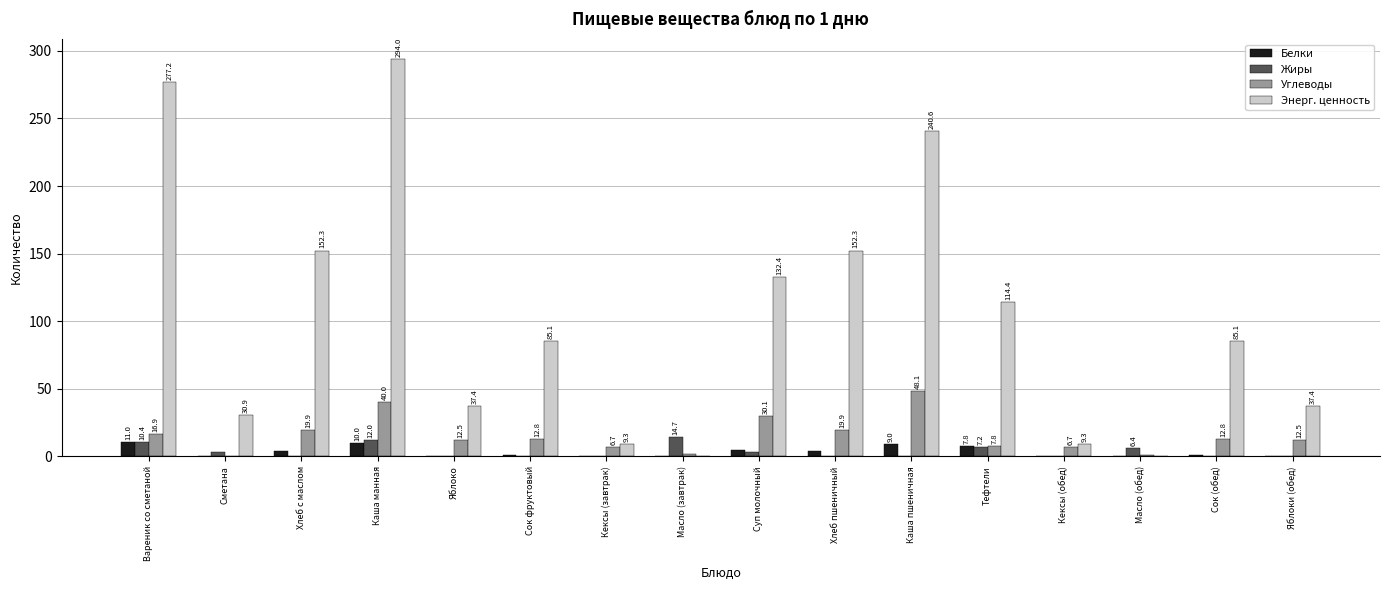

What is the greatest value displayed?

294.0